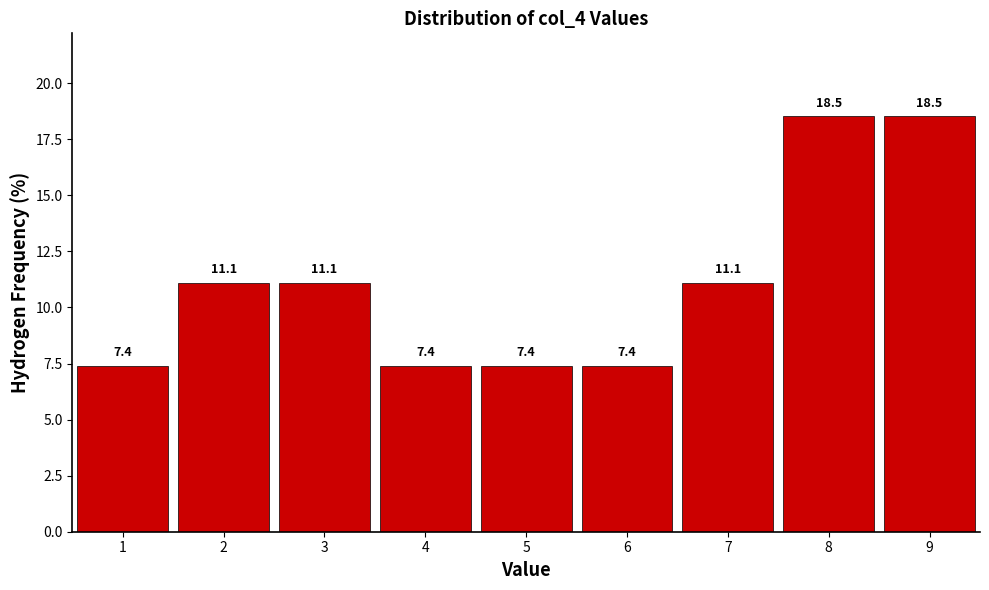

Reading left to right, transcribe this chart: for each bar, give the range it covers on the x-axis and its height.

0.5 to 1.5: 7.4
1.5 to 2.5: 11.1
2.5 to 3.5: 11.1
3.5 to 4.5: 7.4
4.5 to 5.5: 7.4
5.5 to 6.5: 7.4
6.5 to 7.5: 11.1
7.5 to 8.5: 18.5
8.5 to 9.5: 18.5